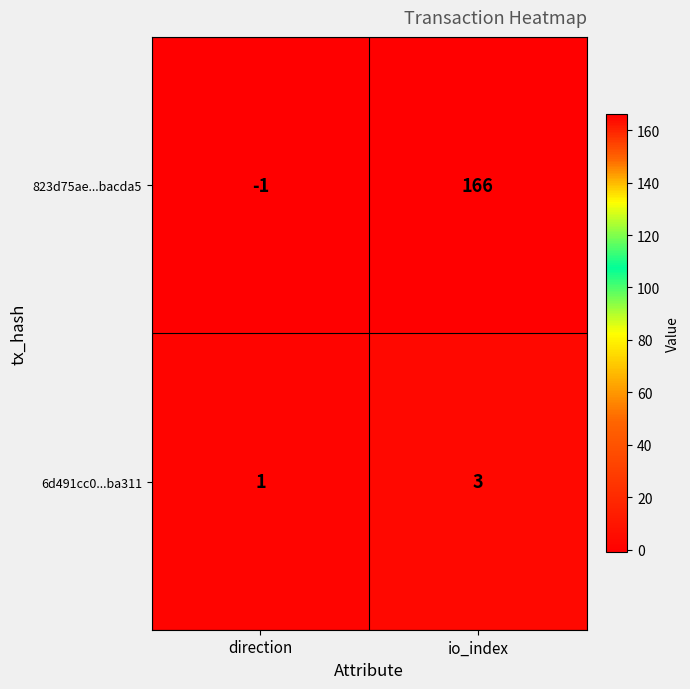

Count the number of data series in this chart.

2